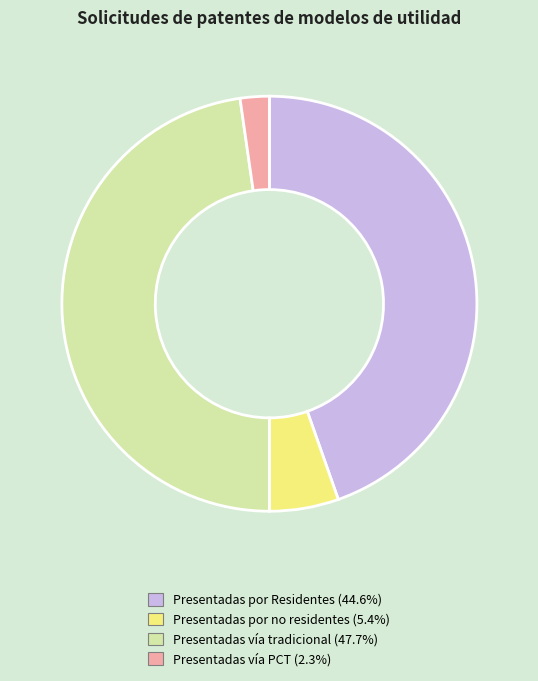

Do Presentadas por Residentes (44.6%) and Presentadas vía PCT (2.3%) together represent more than half of the pie?

No